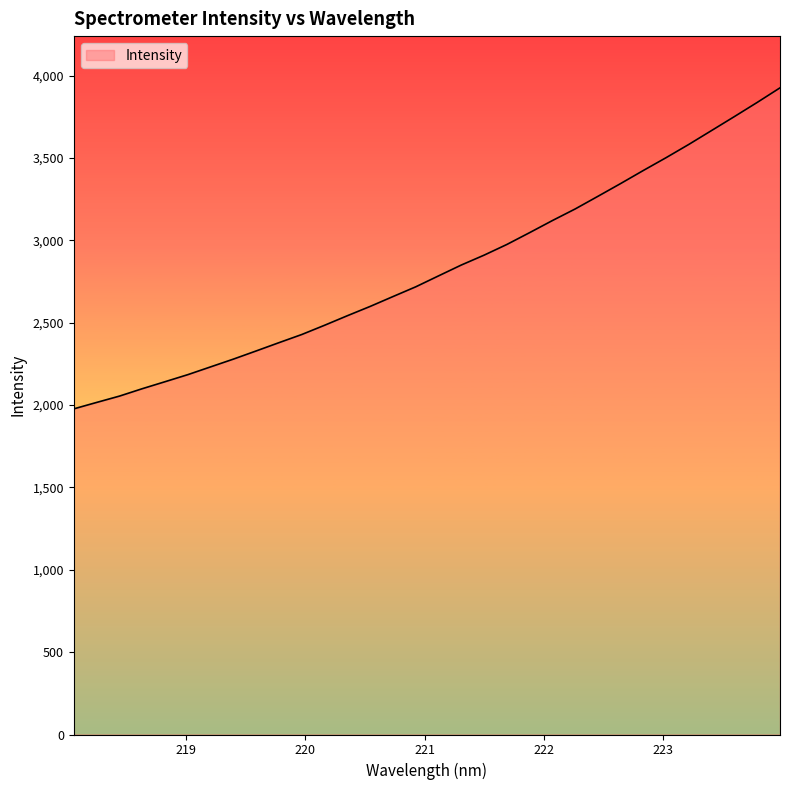

What is the difference between the maximum and minimum values?

1949.1